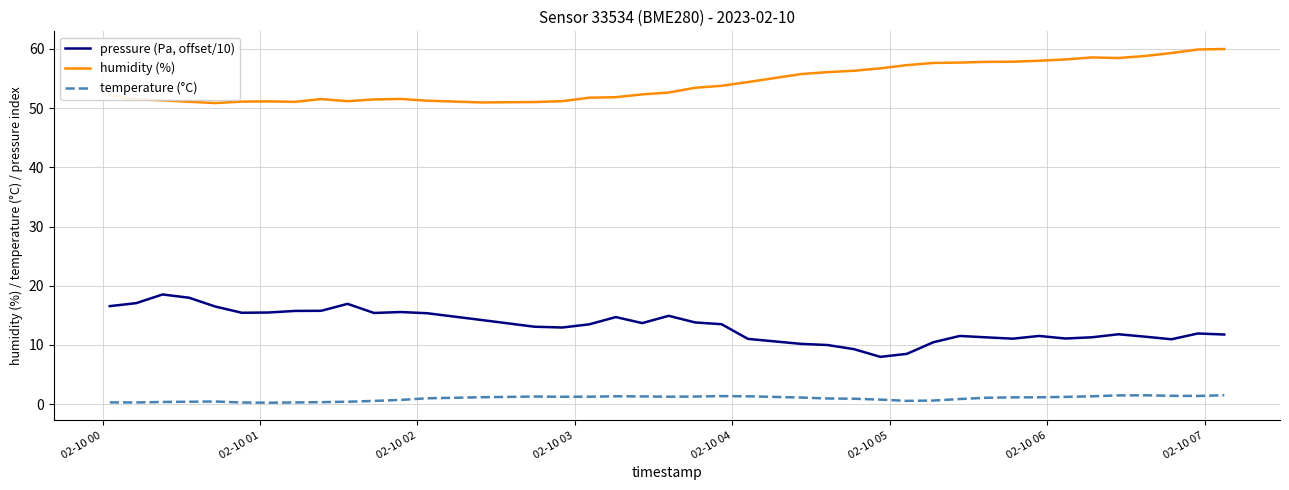

What is the highest value of the humidity (%) series?

60.0